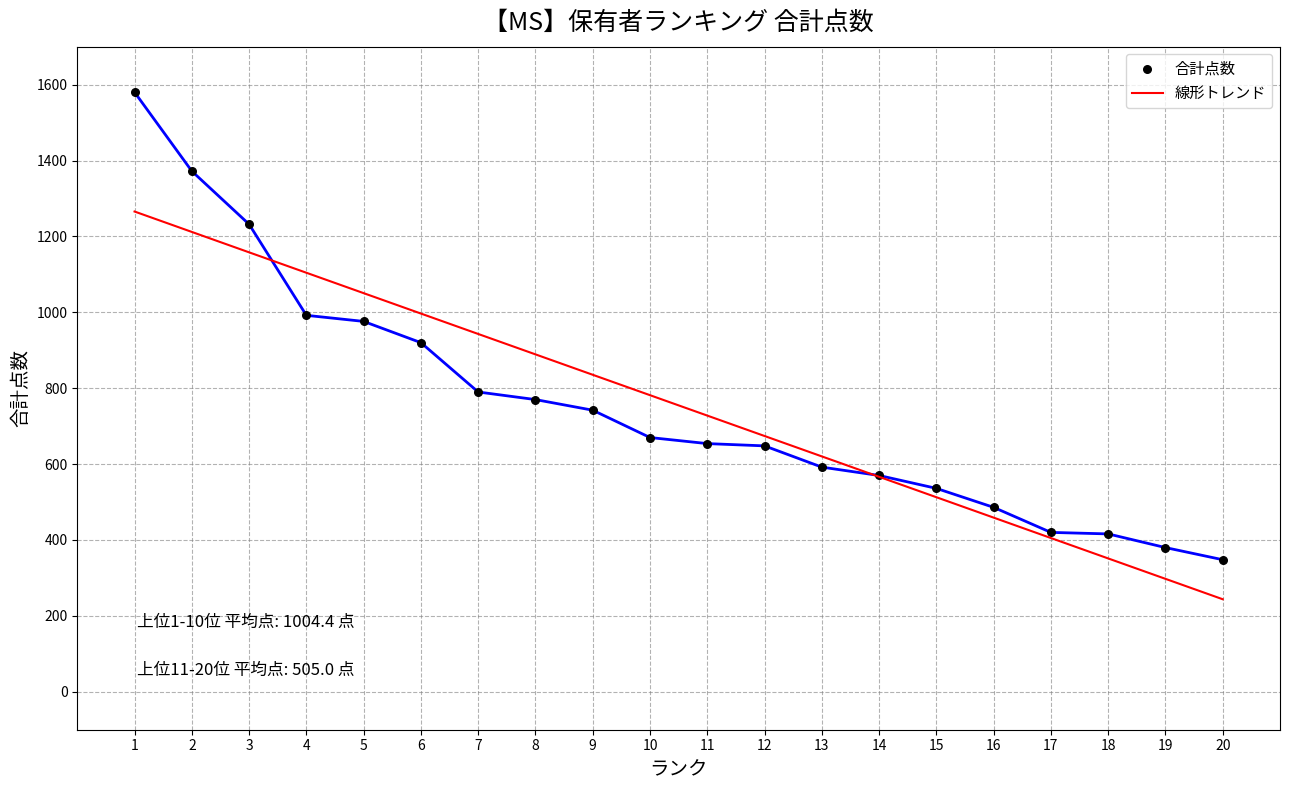

Between 11 and 3, which is larger?

3